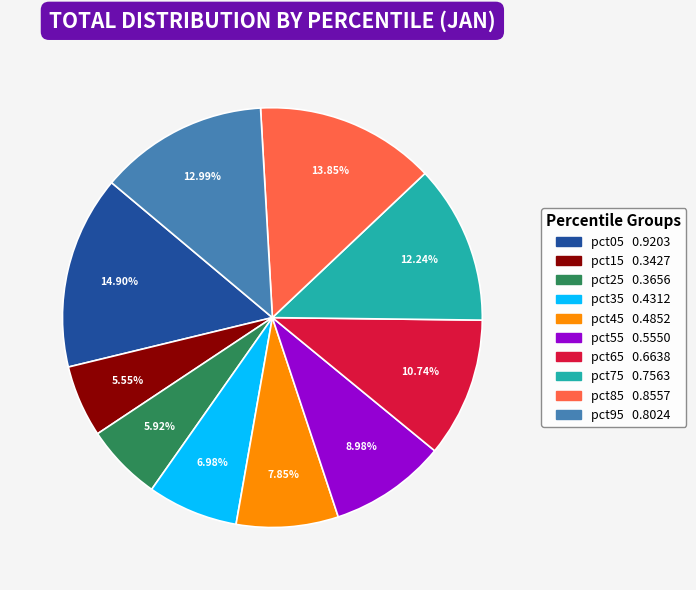

What is the total percentage of pct55 and pct35?

16.0%